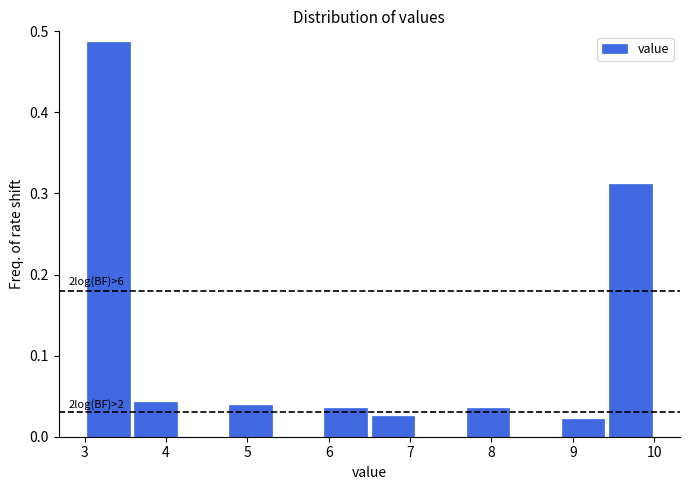

Which range on the x-axis has the tallest bar?

3.0 to 3.6